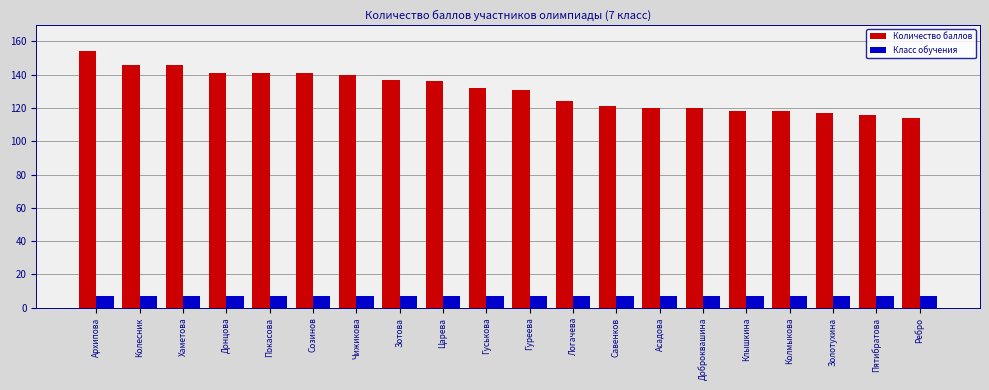

What is the approximate value of Количество баллов at Асадова?

120